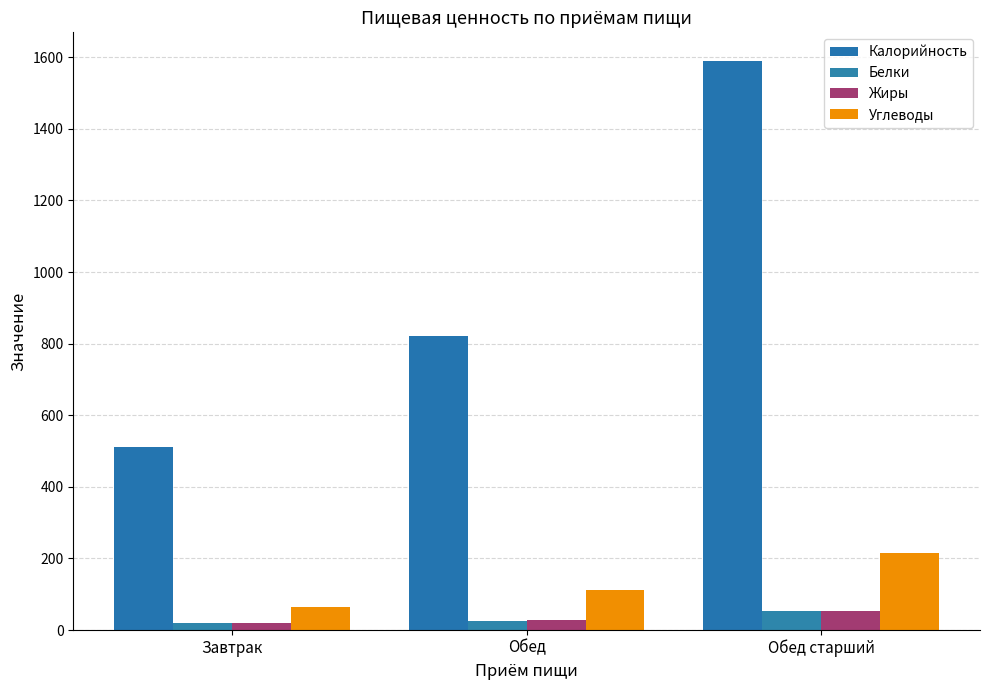

What is the value of the Жиры bar at the 3rd from the left?

53.6